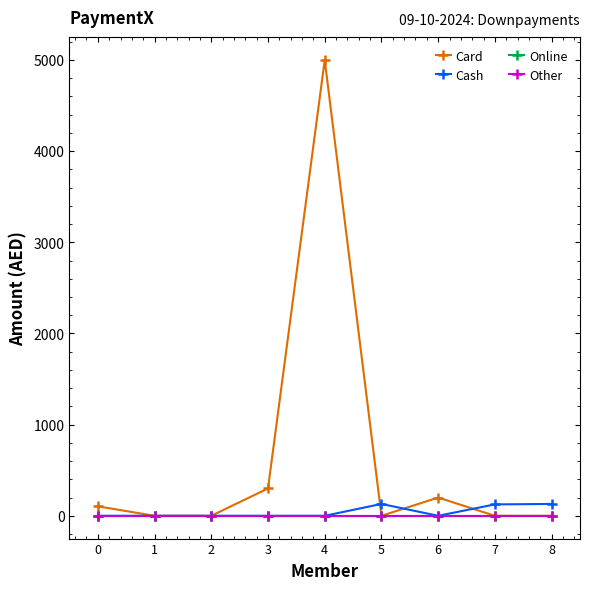

Is this an area chart (filled region under the line)?

No